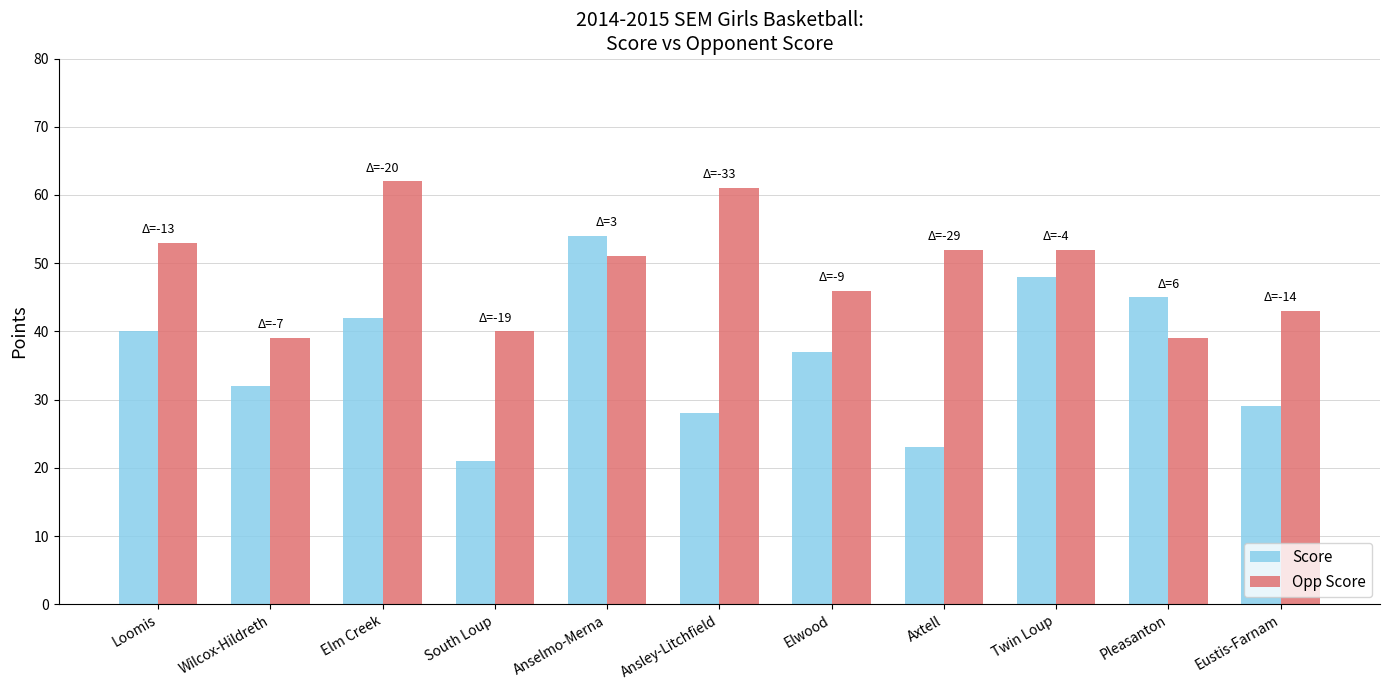

At Pleasanton, list the series in order from largest to smallest.

Score, Opp Score